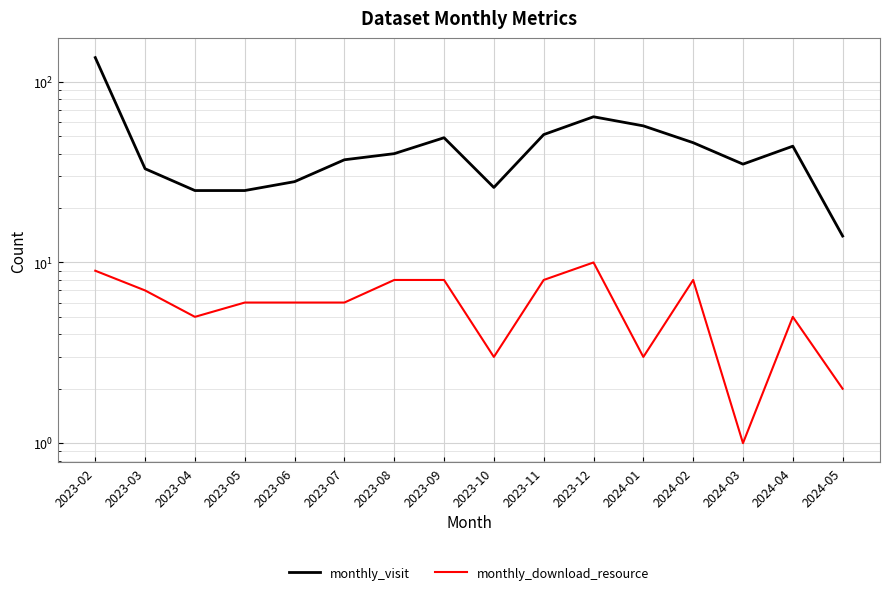

True or false: monthly_visit has more than 2 points higher than both neighbors.

True